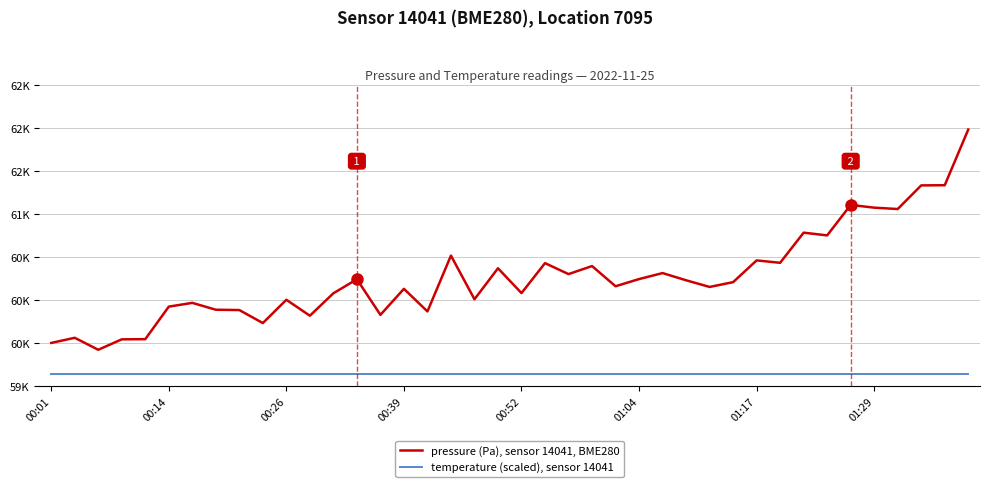

Which series has the widest spread of values?

pressure (Pa), sensor 14041, BME280